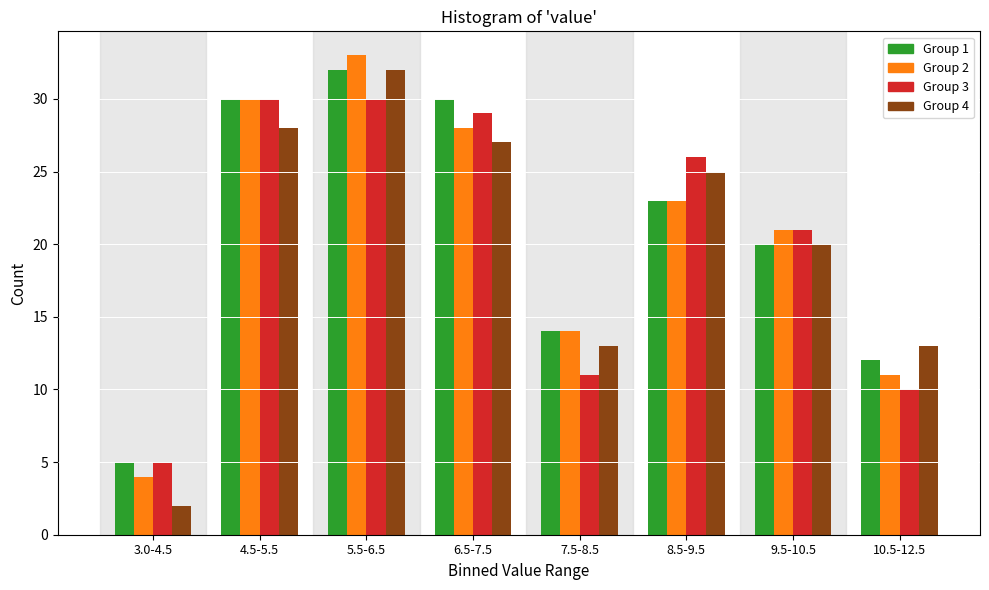

At which label is Group 3 closest to 17?

9.5-10.5